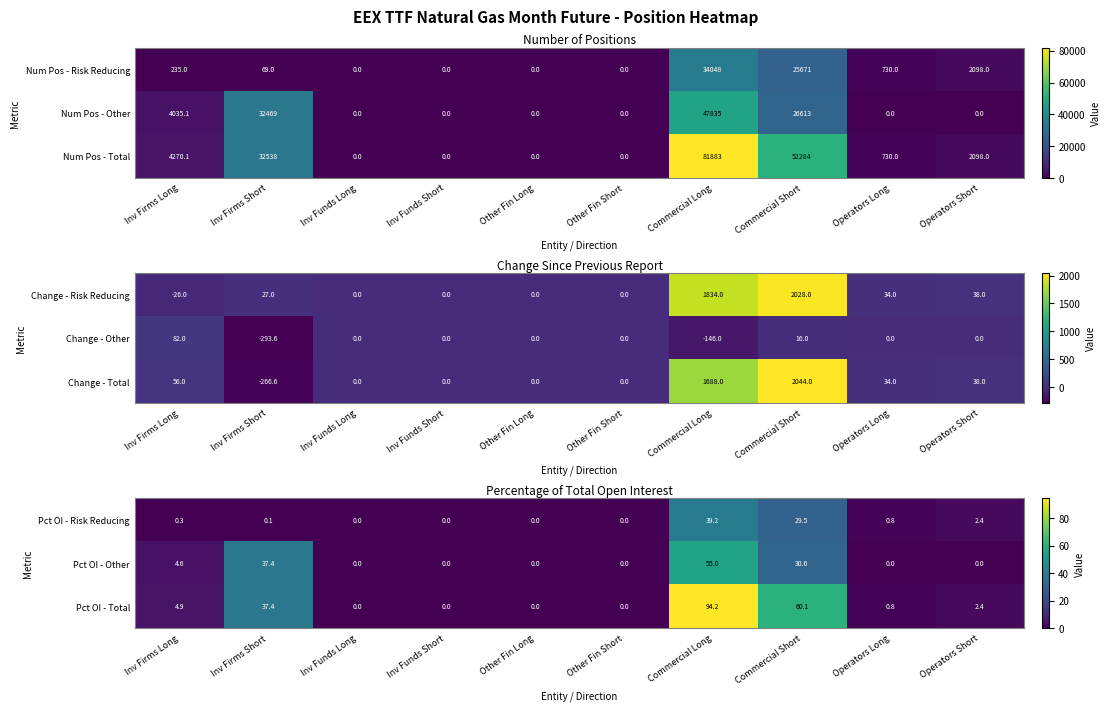

What is the difference between the second highest and minimum values in the Pct OI - Total series?

60.1